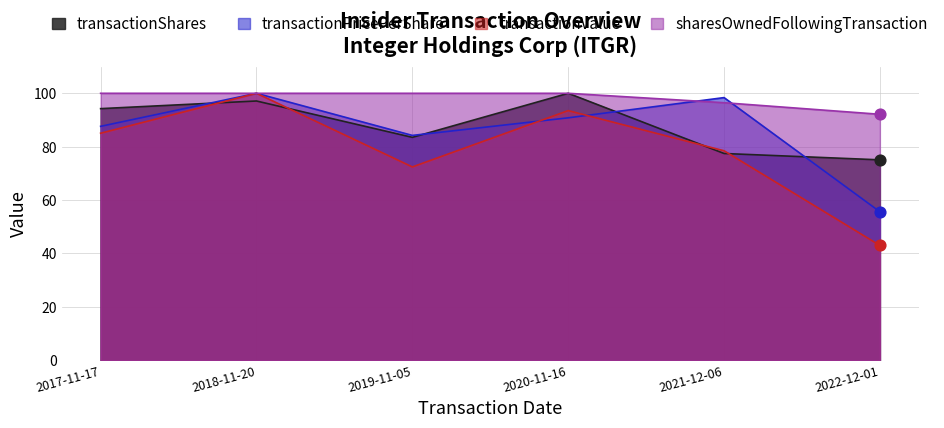

Which series reaches the minimum Y coordinate?

transactionValue